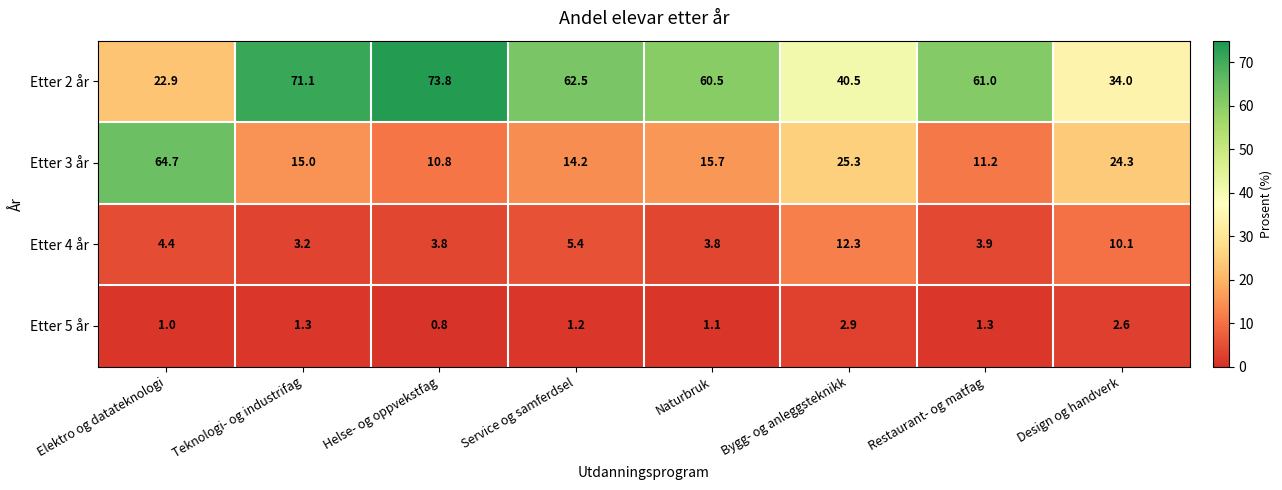

At how many categories does at least one series exceed 35?

7